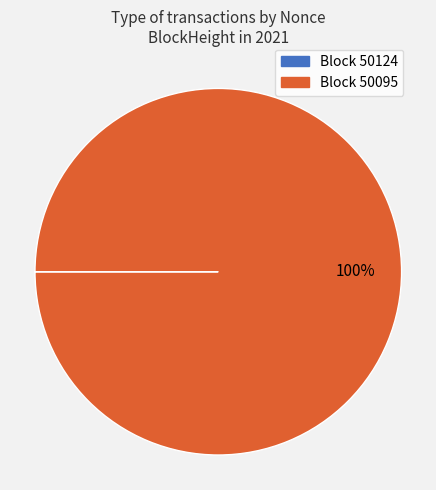

Does any single category account for the majority?

Yes